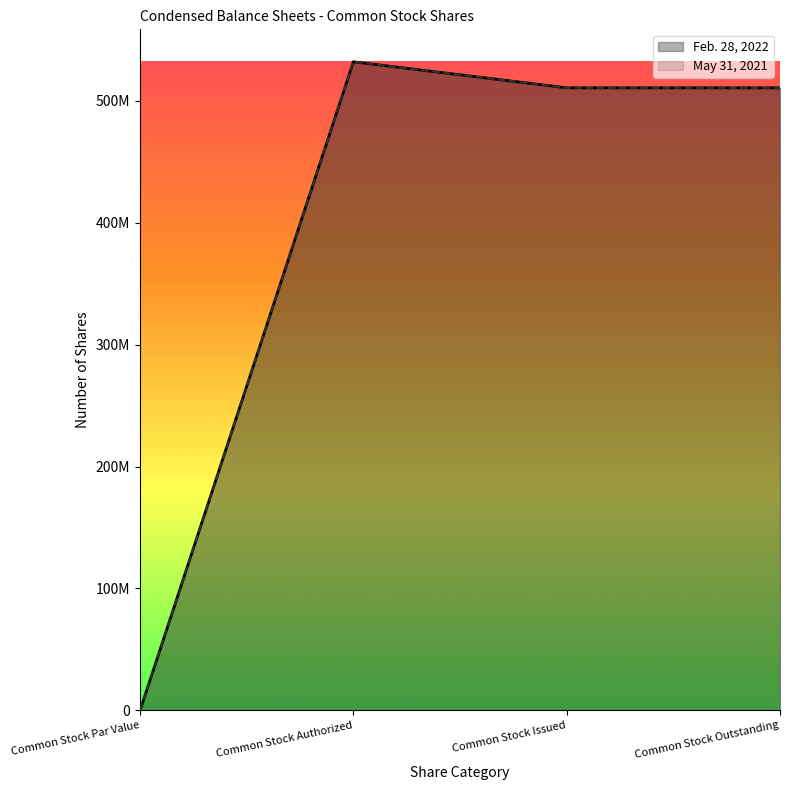

How many data points in Feb. 28, 2022 are less than 510553509?

1